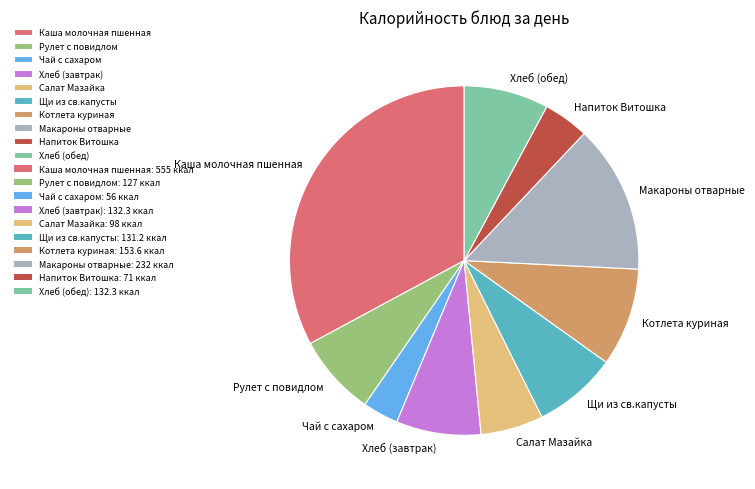

Which has a higher value, Макароны отварные or Напиток Витошка?

Макароны отварные